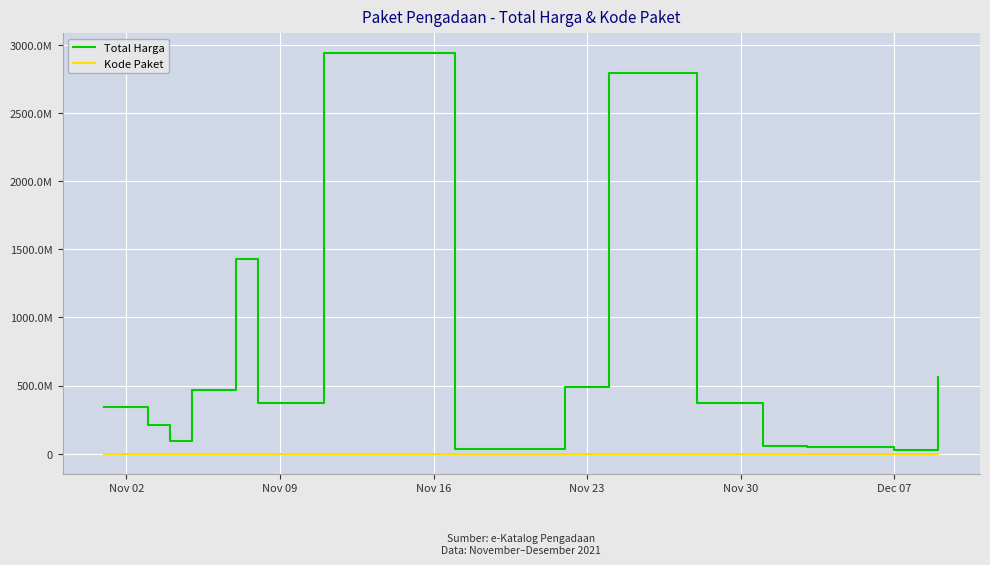

What are all the series names shown in the legend?

Total Harga, Kode Paket